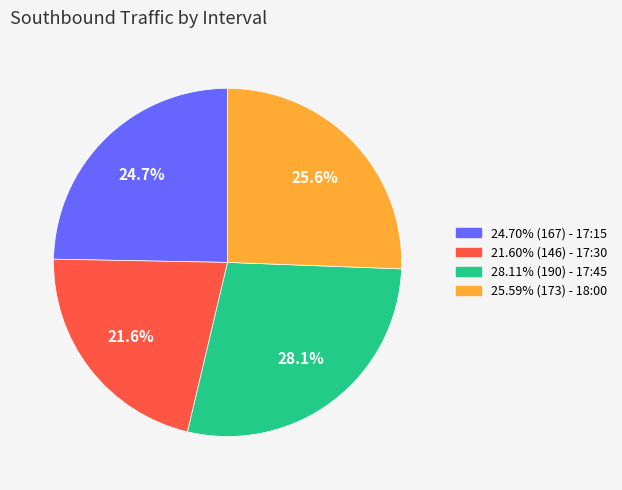

Is there a majority slice in this chart?

No